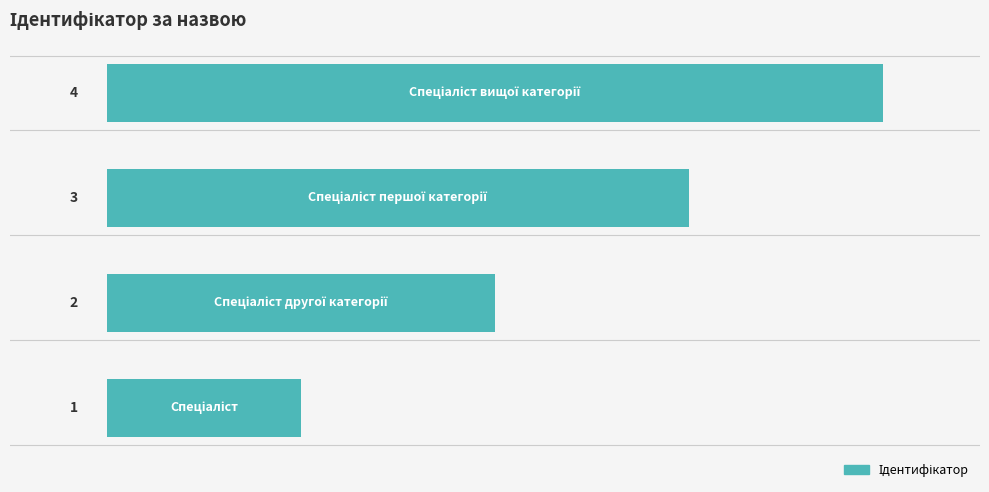

How many values are between 2 and 4?

3